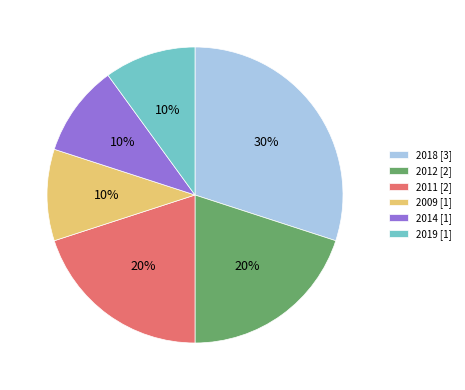

To the nearest percent, what portion does 2009 represent?

10%